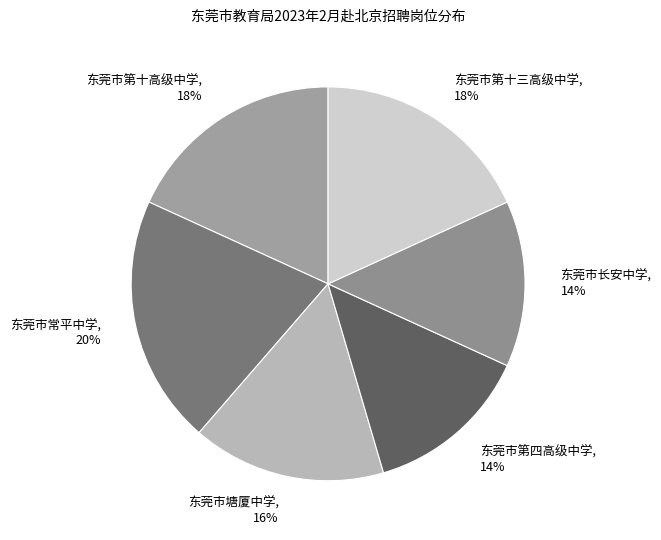

What is the largest slice in the pie chart?

东莞市常平中学